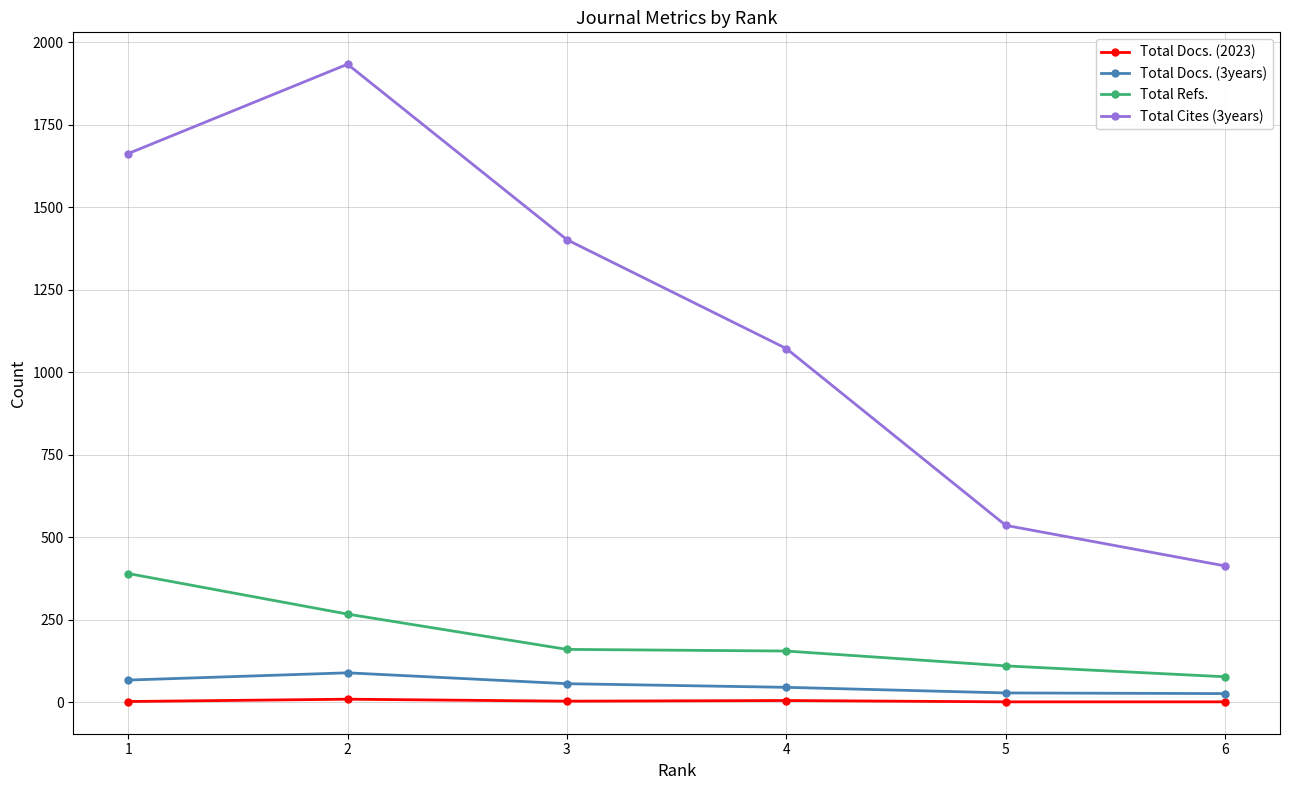

Which series has the widest spread of values?

Total Cites (3years)